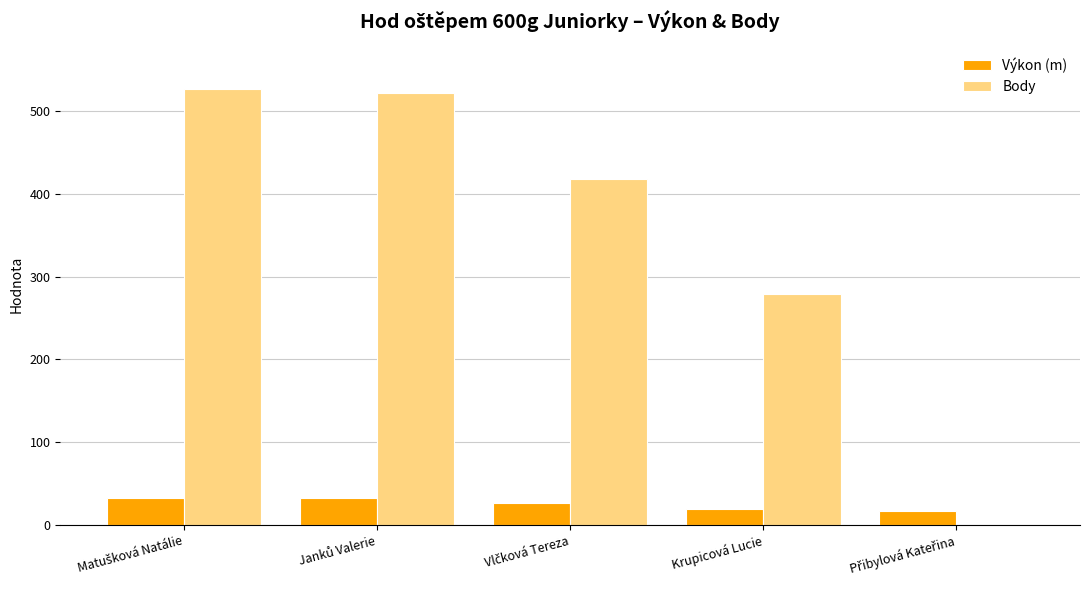

What are all the series names shown in the legend?

Výkon (m), Body